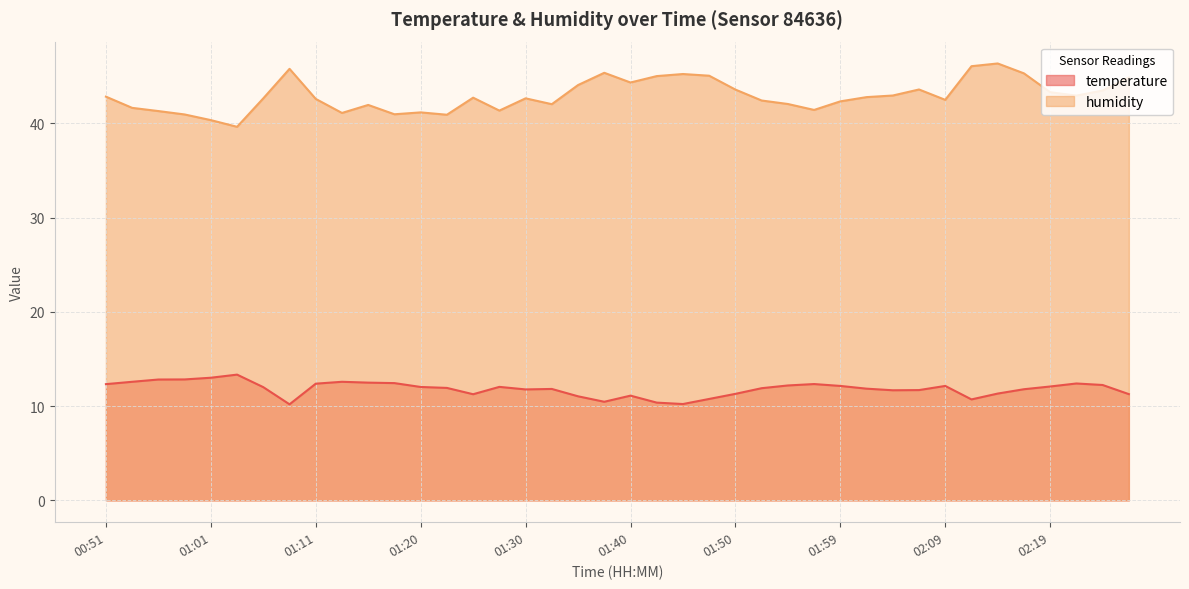

List the labels in order of temperature value, smallest first.

01:08, 01:45, 01:42, 01:37, 02:11, 01:47, 01:35, 01:40, 01:25, 02:26, 01:50, 02:14, 02:04, 02:07, 01:30, 02:16, 01:33, 02:02, 01:52, 01:23, 01:06, 01:20, 01:28, 02:19, 01:59, 02:09, 01:54, 02:24, 00:51, 01:57, 01:11, 02:21, 01:18, 01:16, 00:54, 01:13, 00:56, 00:59, 01:01, 01:04